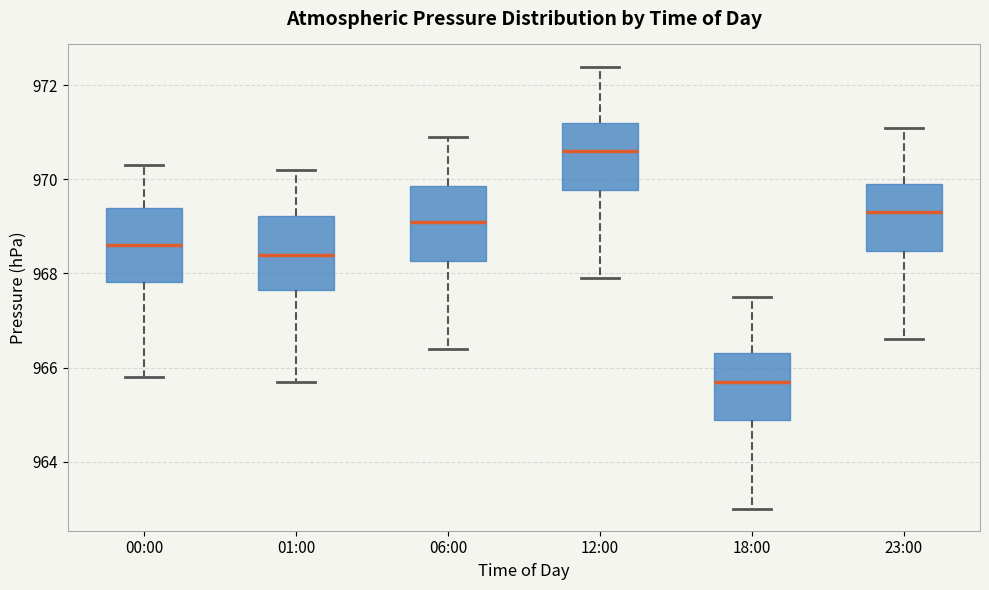

Where is the upper edge of the box for 00:00 on the y-axis? The values are not printed on the chart, so give them approximately, as read against the axis.

969.4